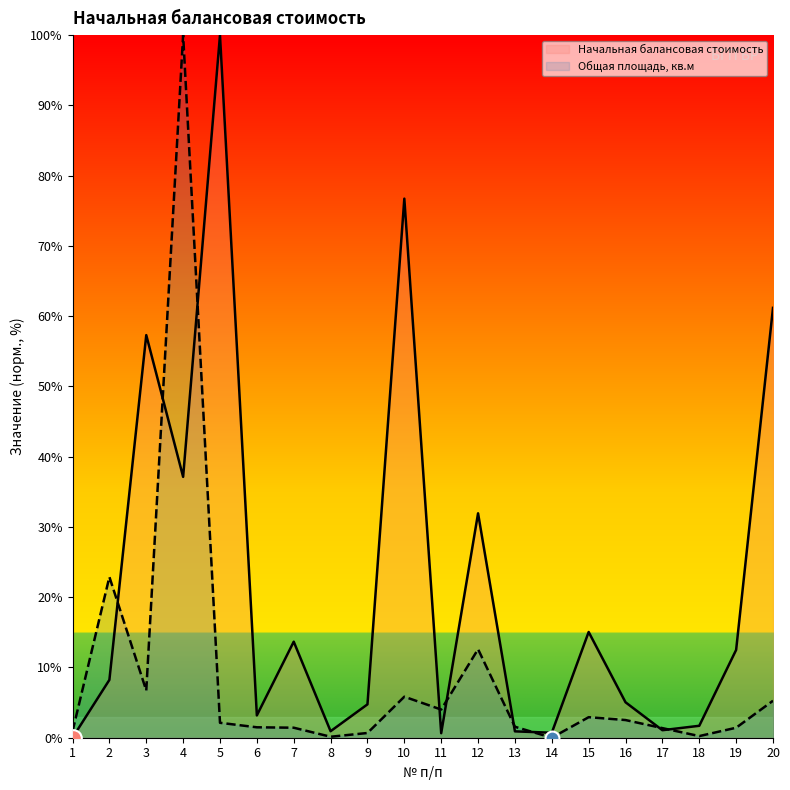

Which series changed the most between 13 and 17?

Общая площадь